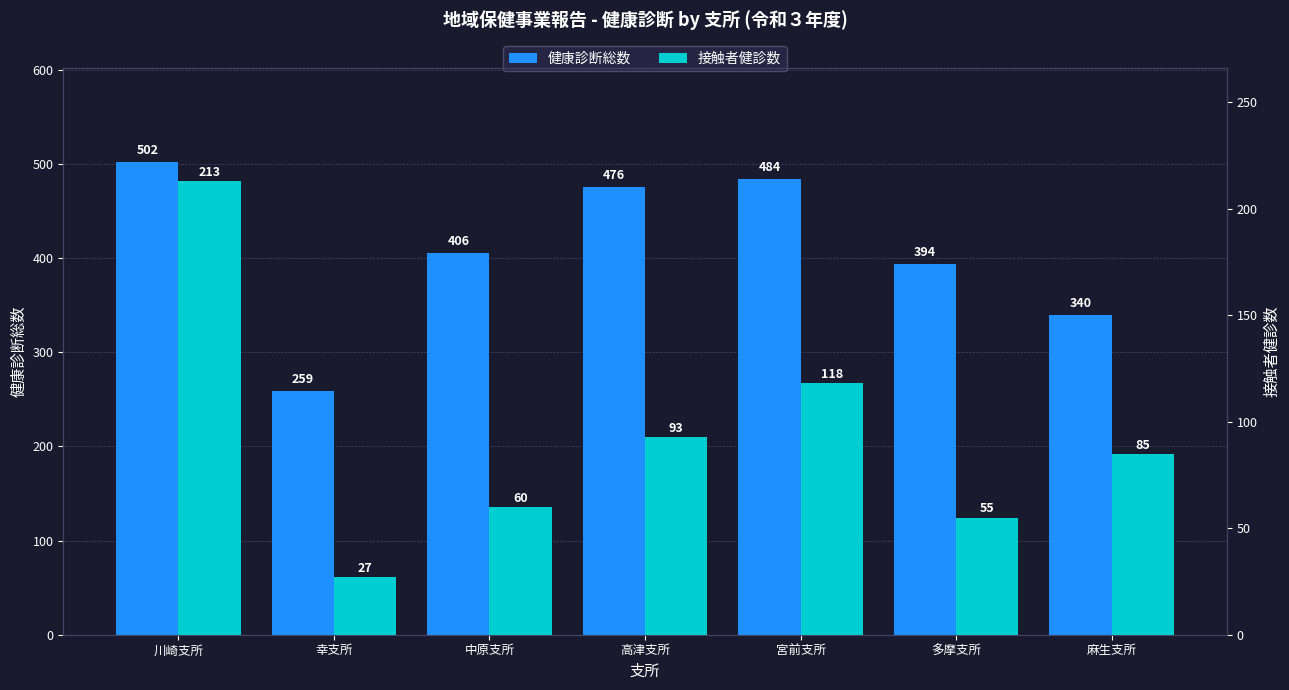

Reading left to right, transcribe all the data shown in this chart.

健康診断総数: 川崎支所=502	幸支所=259	中原支所=406	高津支所=476	宮前支所=484	多摩支所=394	麻生支所=340
接触者健診数: 川崎支所=213	幸支所=27	中原支所=60	高津支所=93	宮前支所=118	多摩支所=55	麻生支所=85